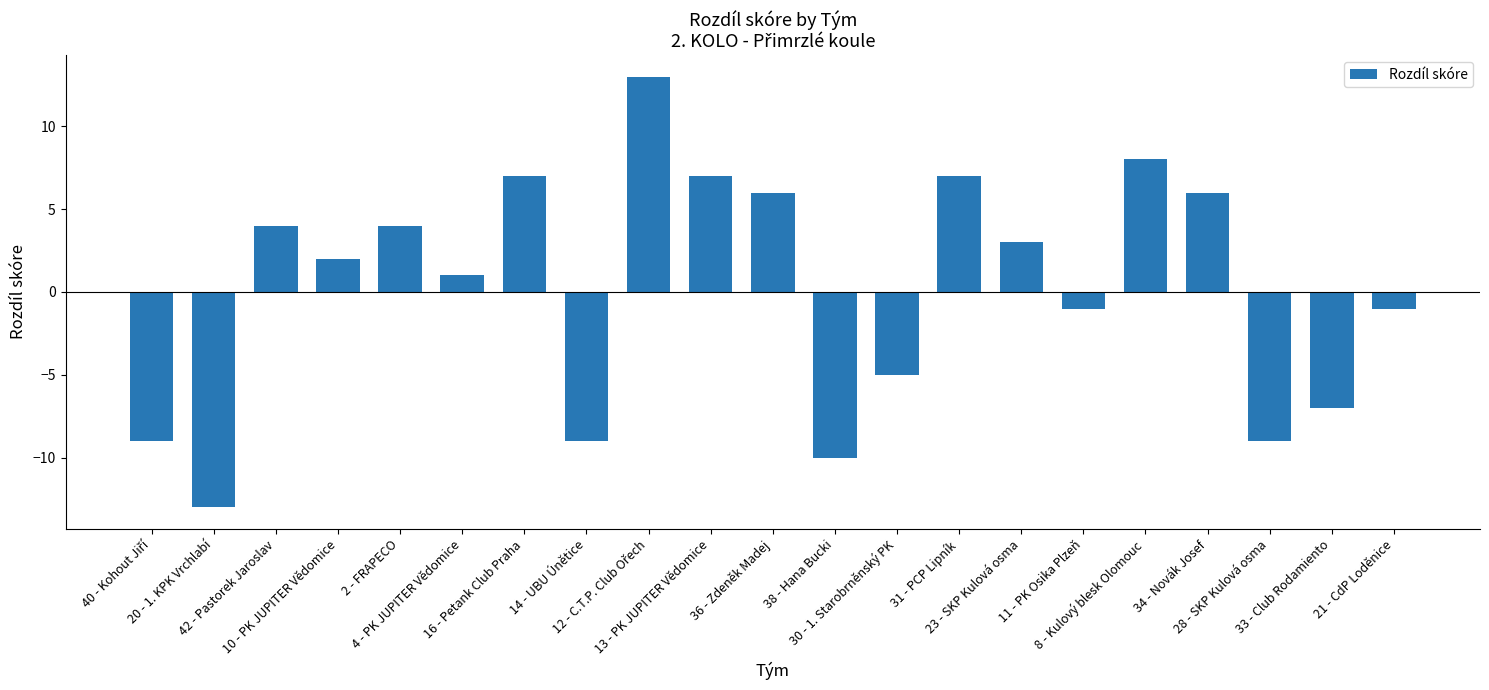

How many values are below zero?

9